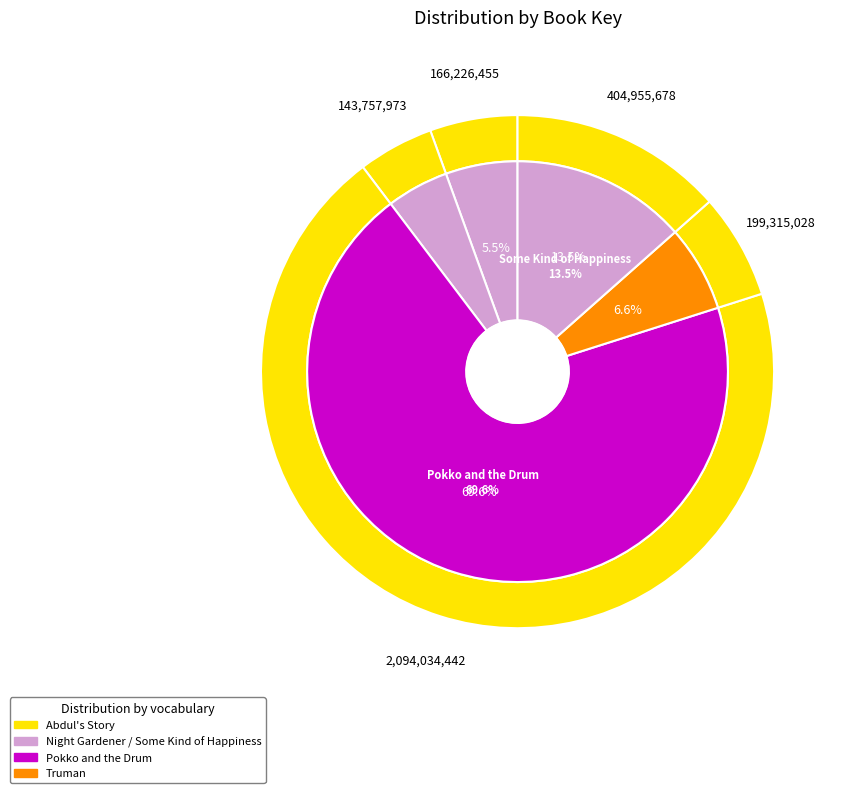

To the nearest percent, what portion does Abdul's Story represent?

6%